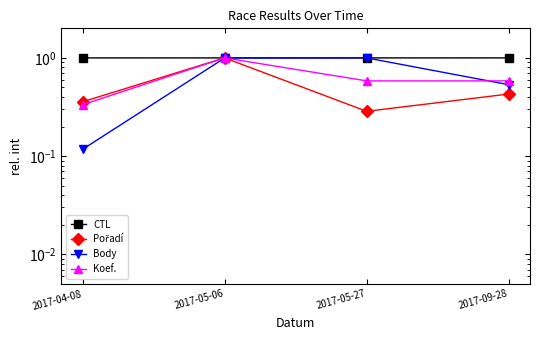

How many interior local peaks does the Koef. series have?

1